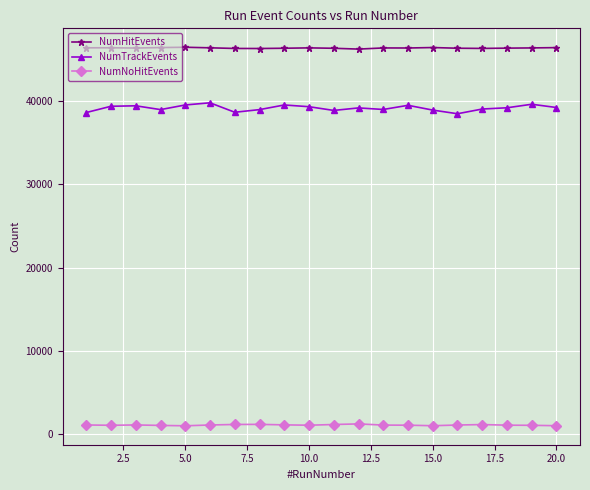

Which series has the largest total across all categories?

NumHitEvents